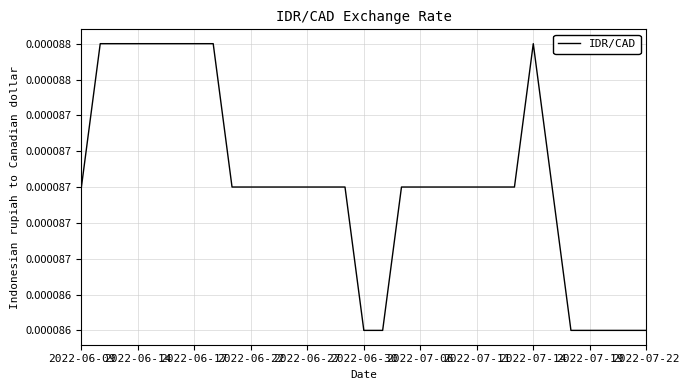

Does the chart have visible grid lines?

Yes